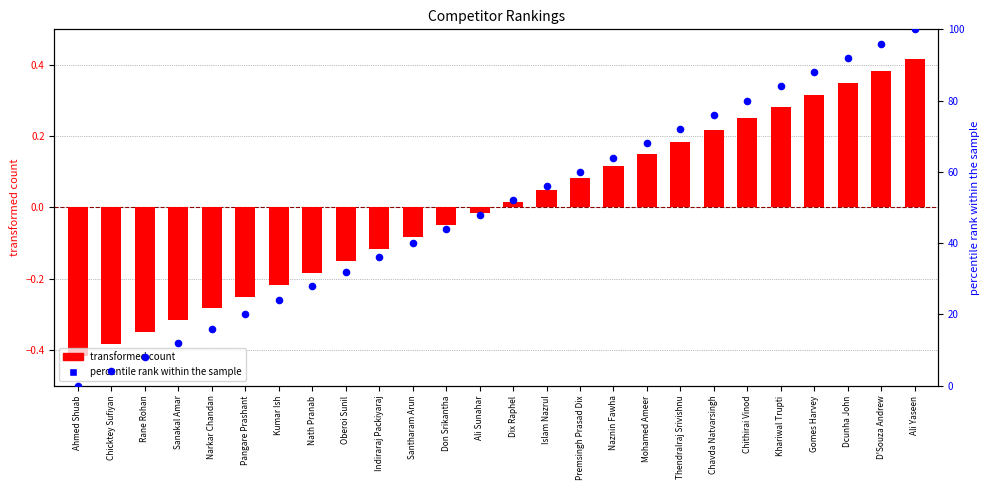

Which series reaches the maximum Y coordinate?

percentile rank within the sample